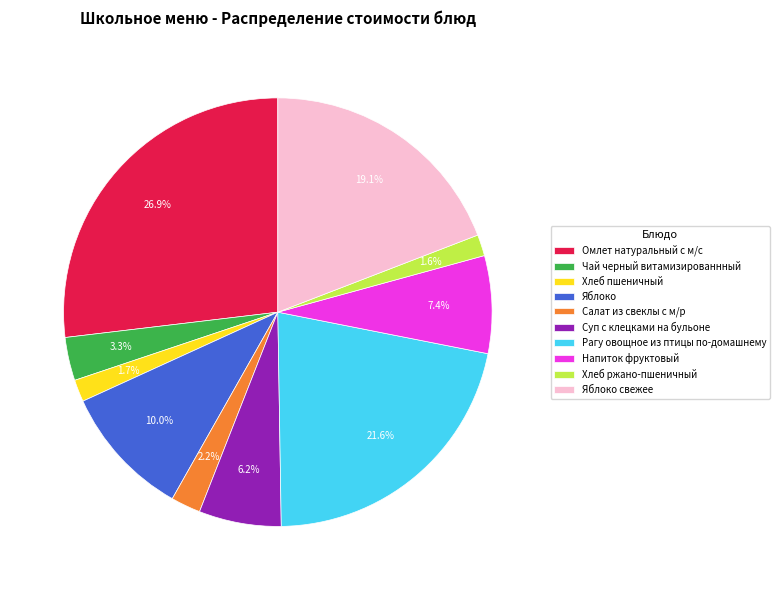

What is the total percentage of Салат из свеклы с м/р and Хлеб ржано-пшеничный?

3.8%